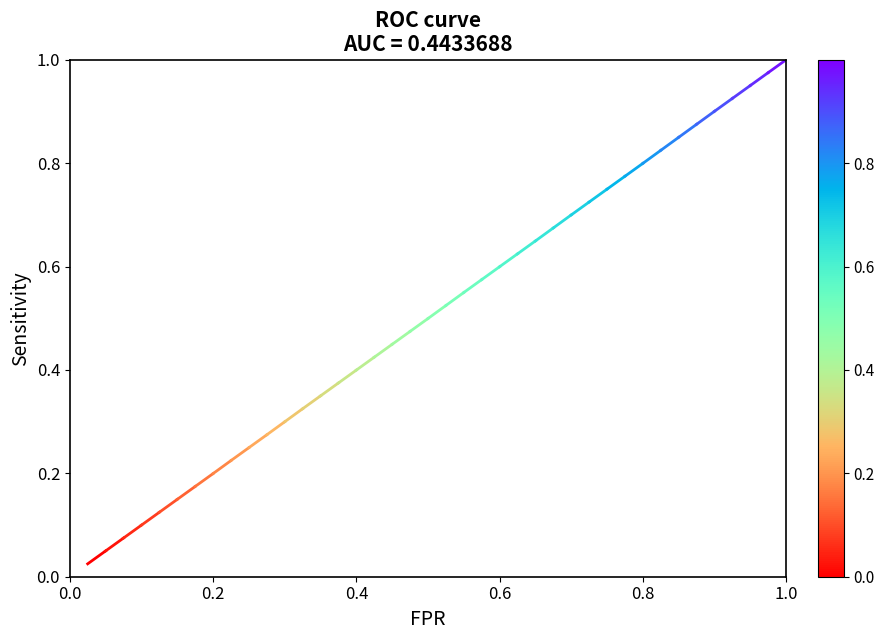

What is the sum of all values?

0.1